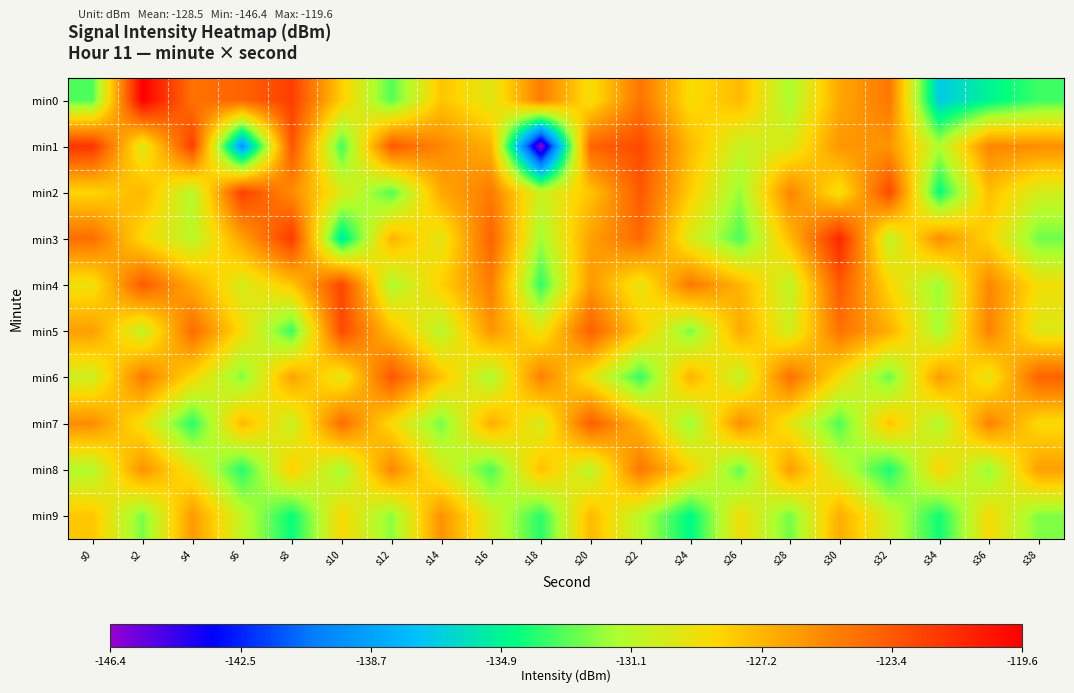

Rank the series at s2 from highest to lowest value.

min0, min4, min6, min8, min2, min3, min7, min1, min5, min9